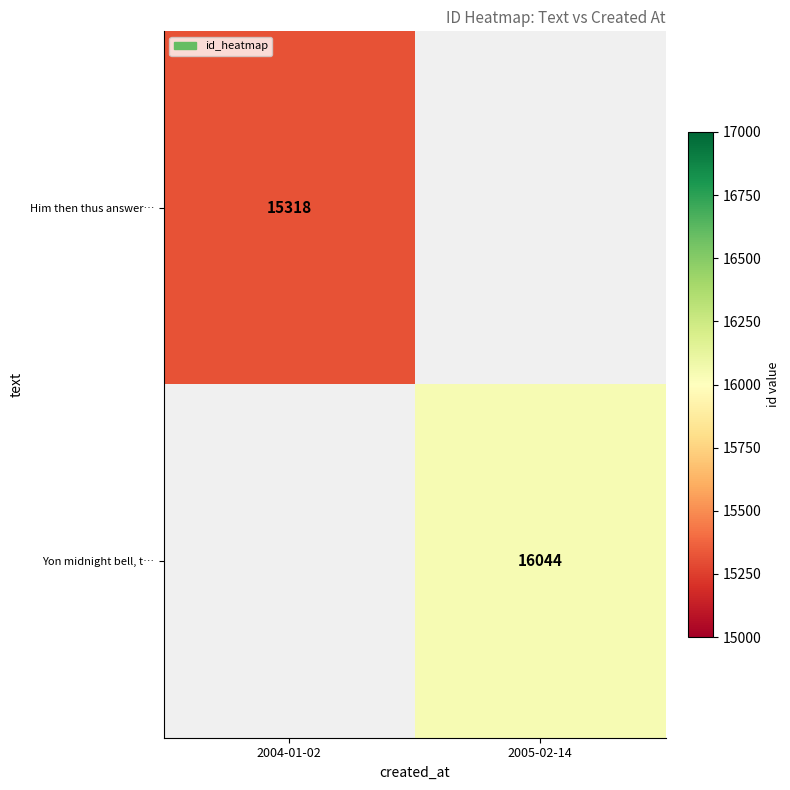

Is the value of Yon midnight bell, t… at 2005-02-14 greater than the value of Him then thus answer… at 2004-01-02?

Yes